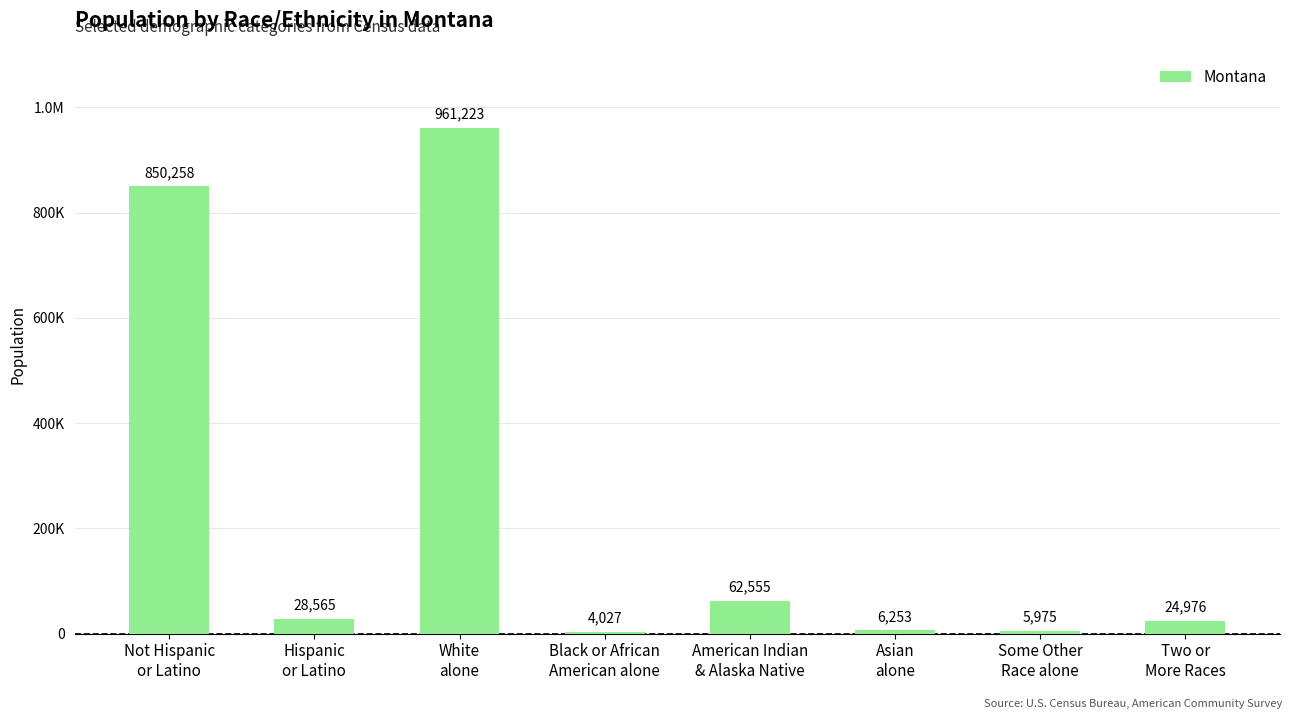

What is the label of the 4th bar from the left?

Black or African
American alone